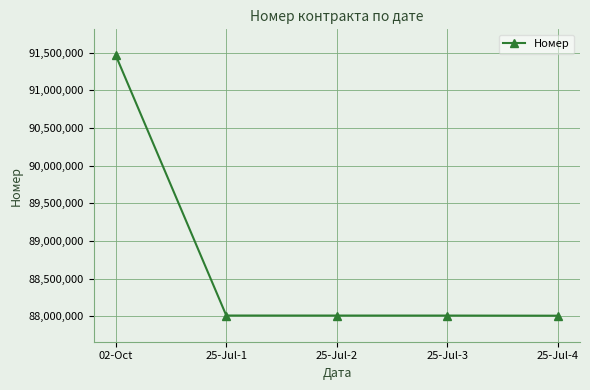

Is it true that the value at 25-Jul-3 is 88008221?

True